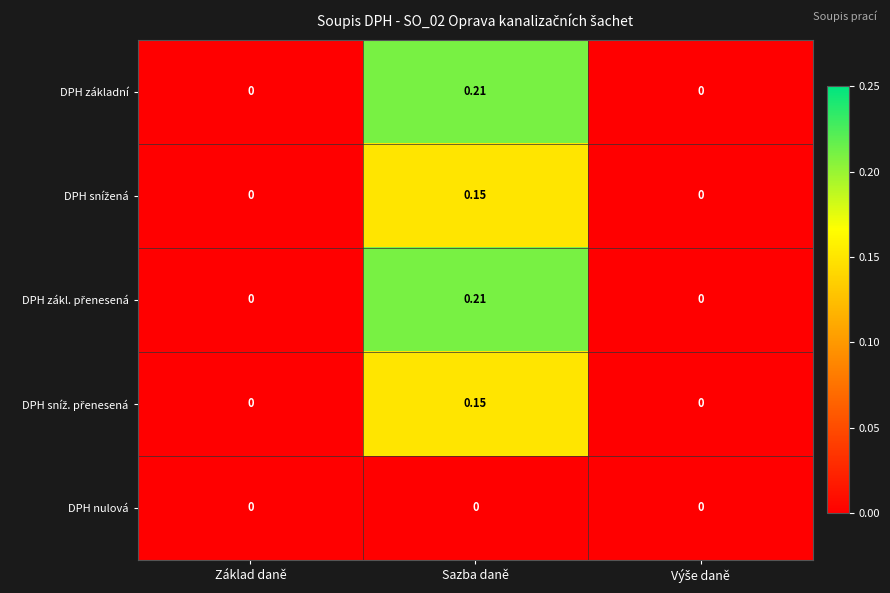

At which category is the sum across all series the highest?

Sazba daně